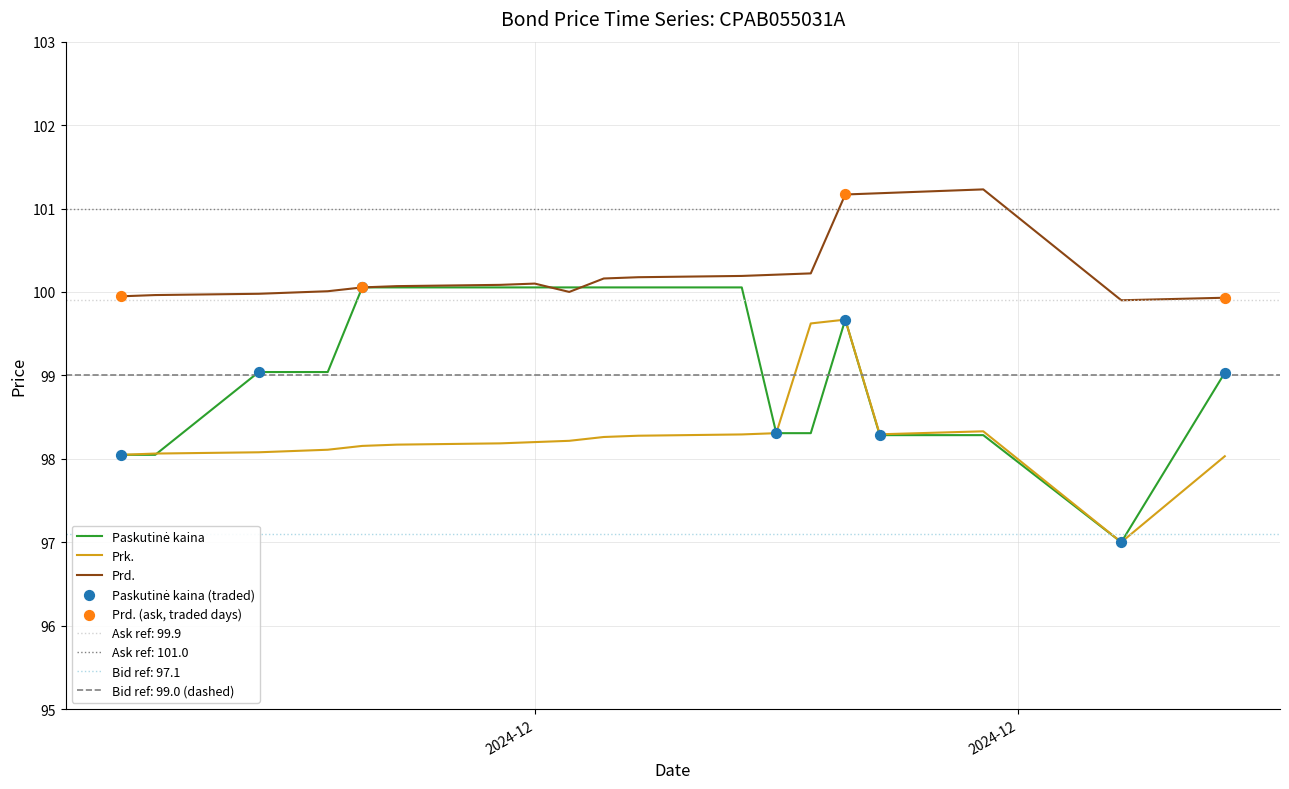

Which series has the largest total across all categories?

Prd.